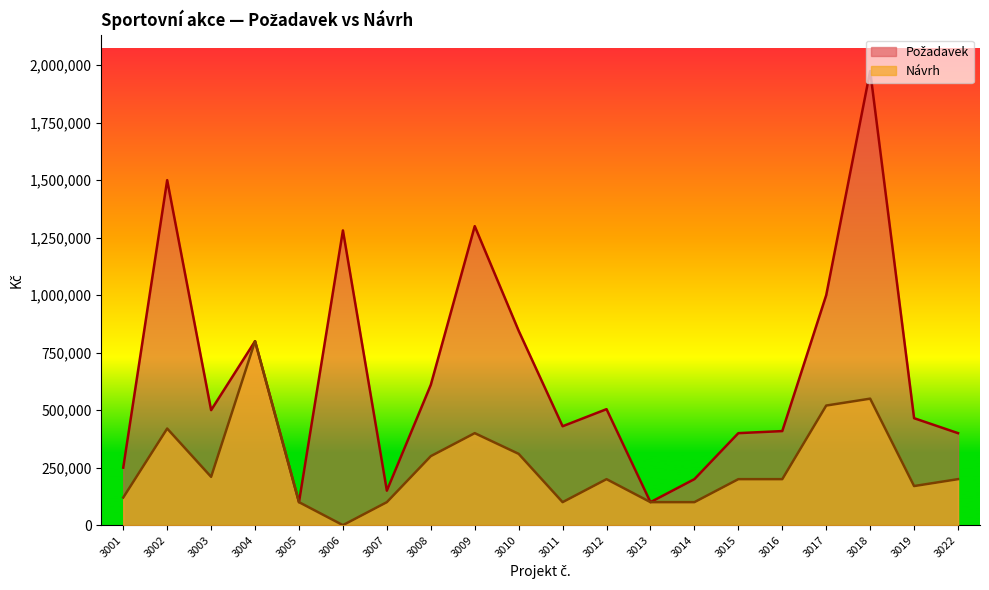

At which label does Požadavek reach its minimum?

3005